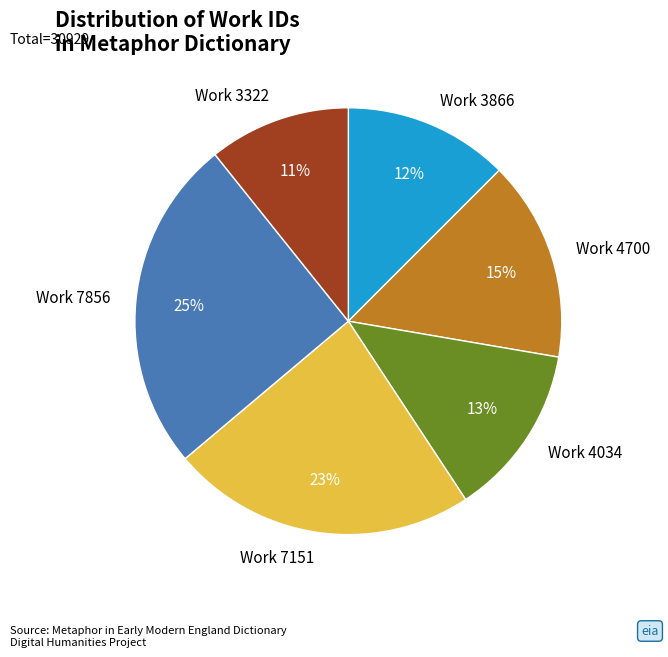

Is Work 3866 the majority of the pie?

No